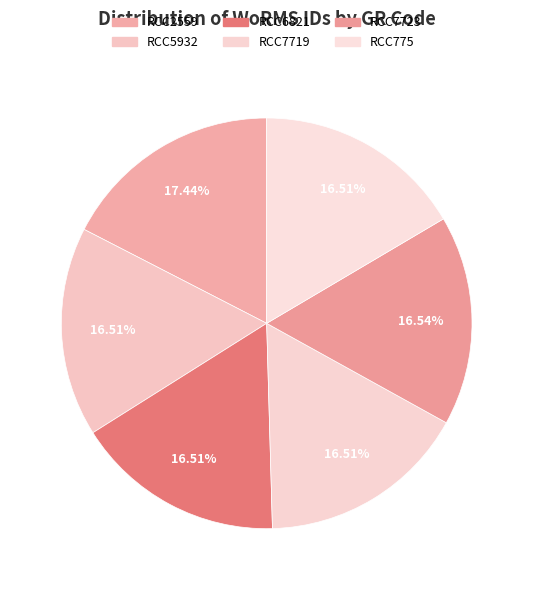

Is it true that RCC7723 is 25% of the pie?

False